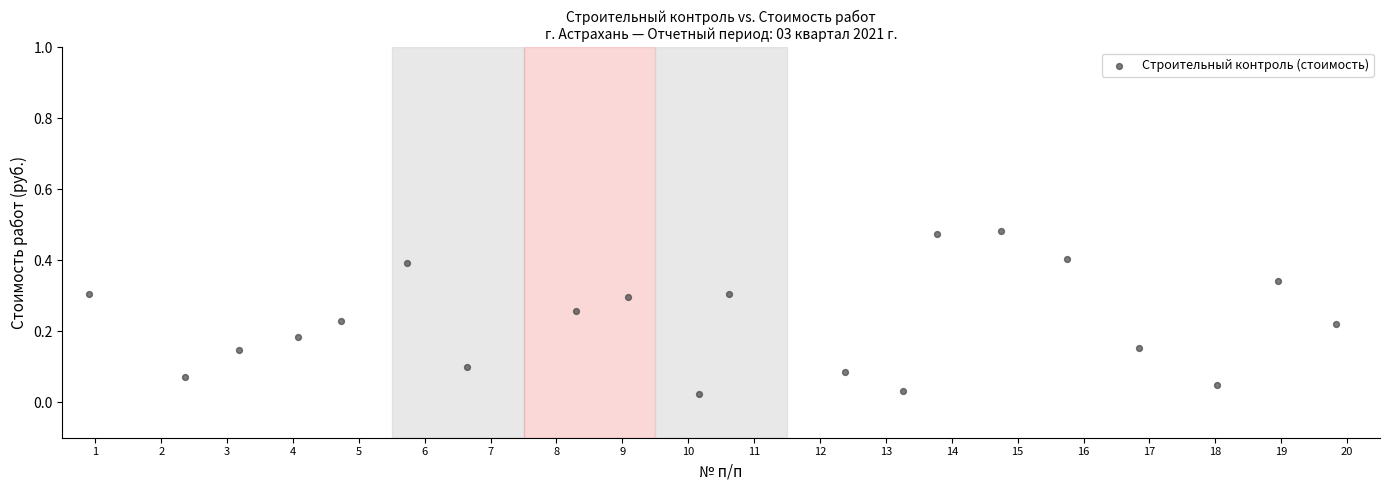

What is the range of X values (max minus min)?

18.9